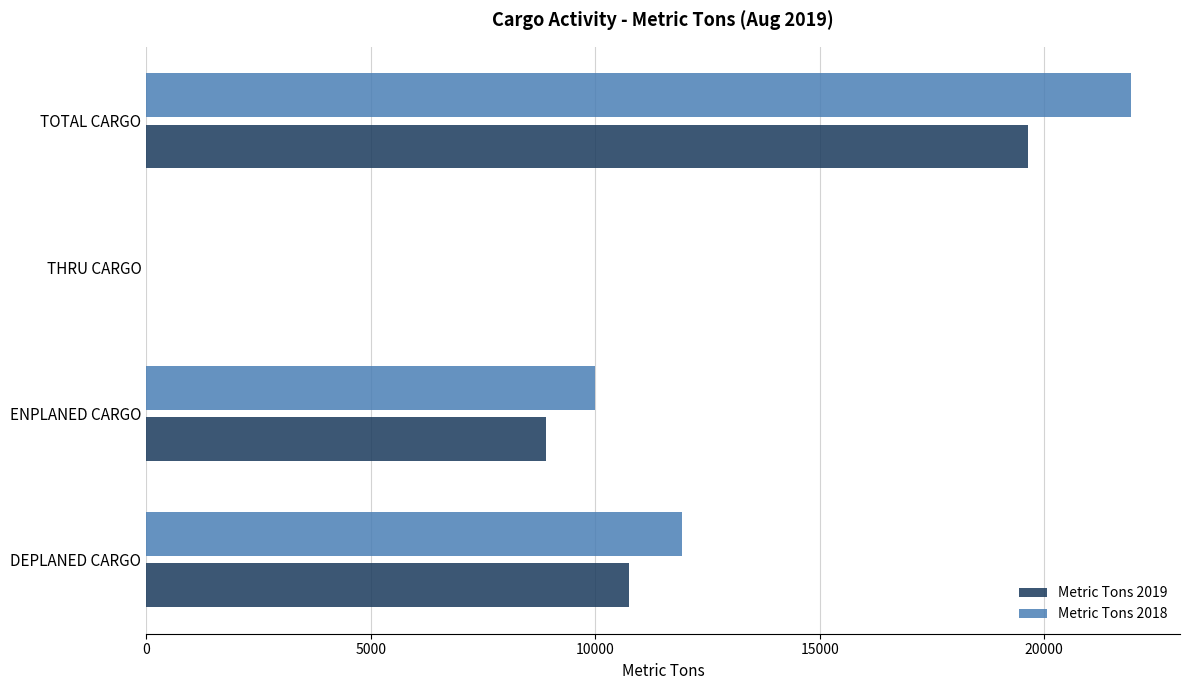

What is the sum of the Metric Tons 2019 values at THRU CARGO and TOTAL CARGO?

19643.1